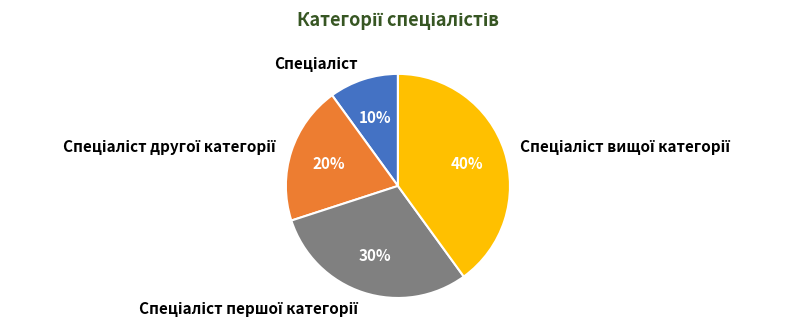

To the nearest percent, what is the difference between the largest and smallest slice percentages?

30%